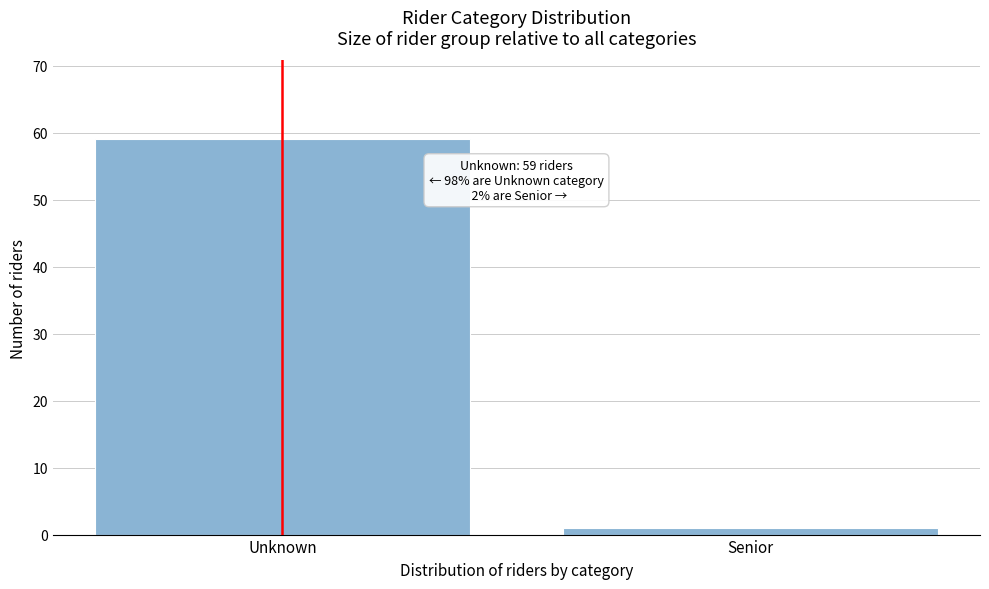

Reading left to right, what are all the values shown in this chart?

59	1